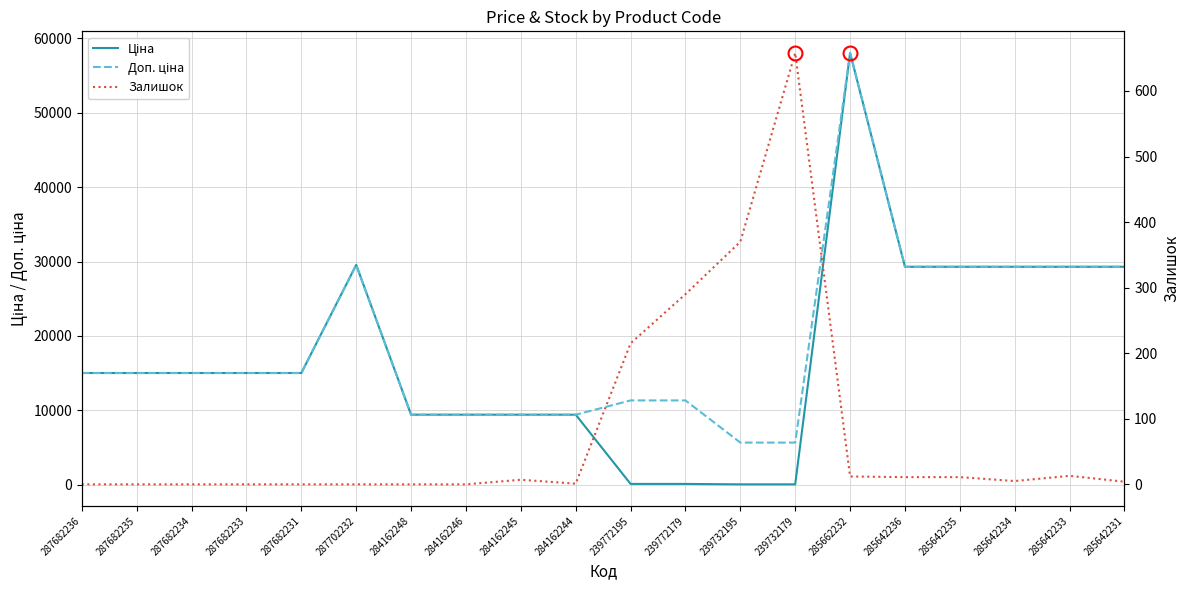

What is the difference between the Залишок values at 239772179 and 285642231?

286.0